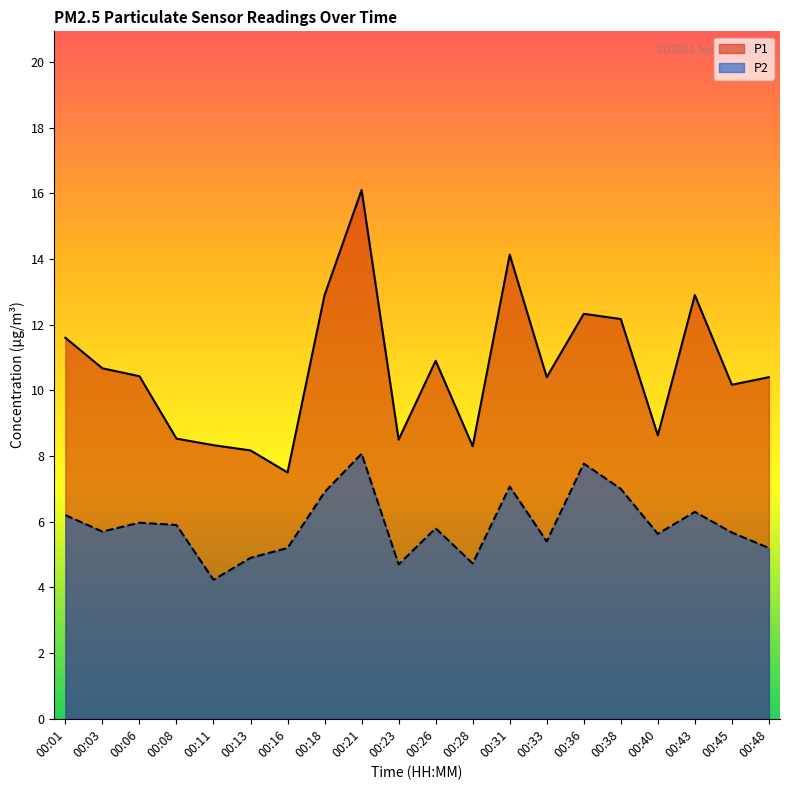

Read the P2 value at 00:06.

6.0